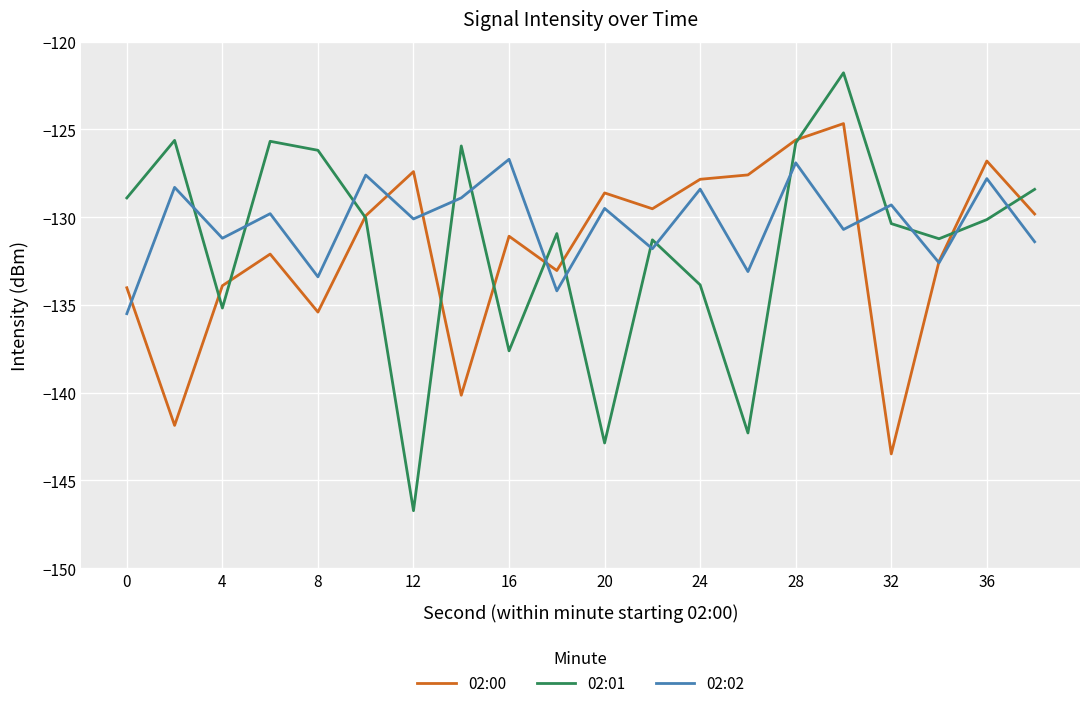

List the series in order of their peak value, highest first.

02:01, 02:00, 02:02